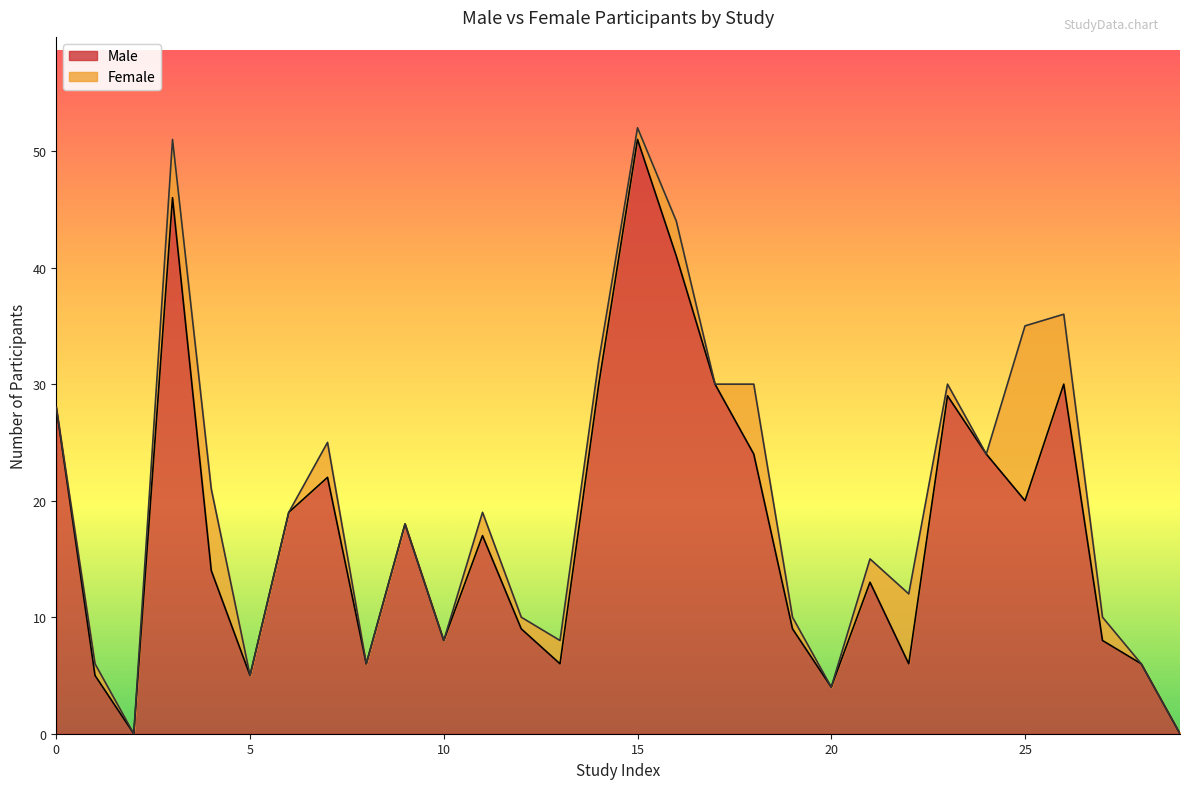

What is the maximum value shown in the chart?

51